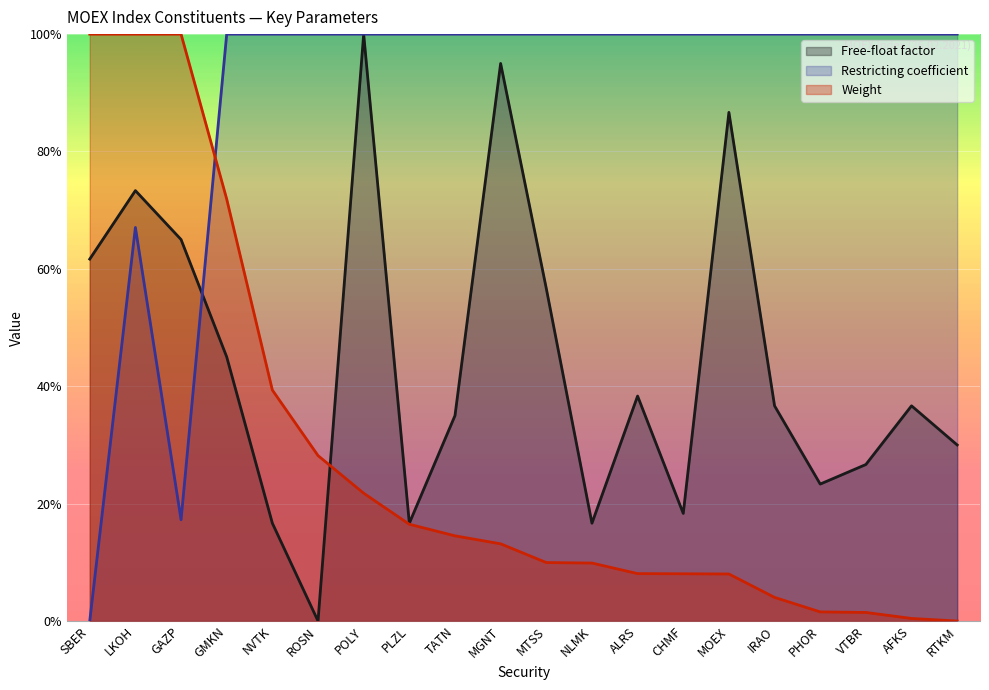

At how many categories does at least one series exceed 0?

20